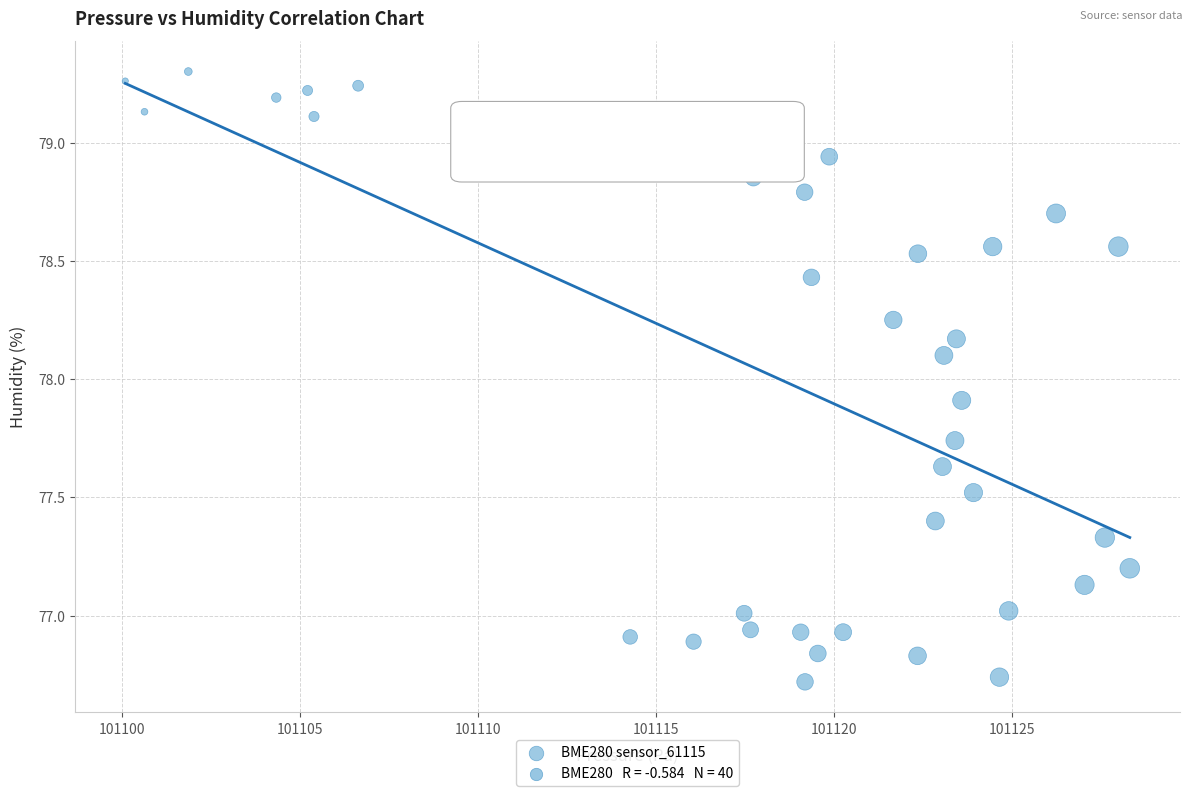

What is the range of X values (max minus min)?

28.2